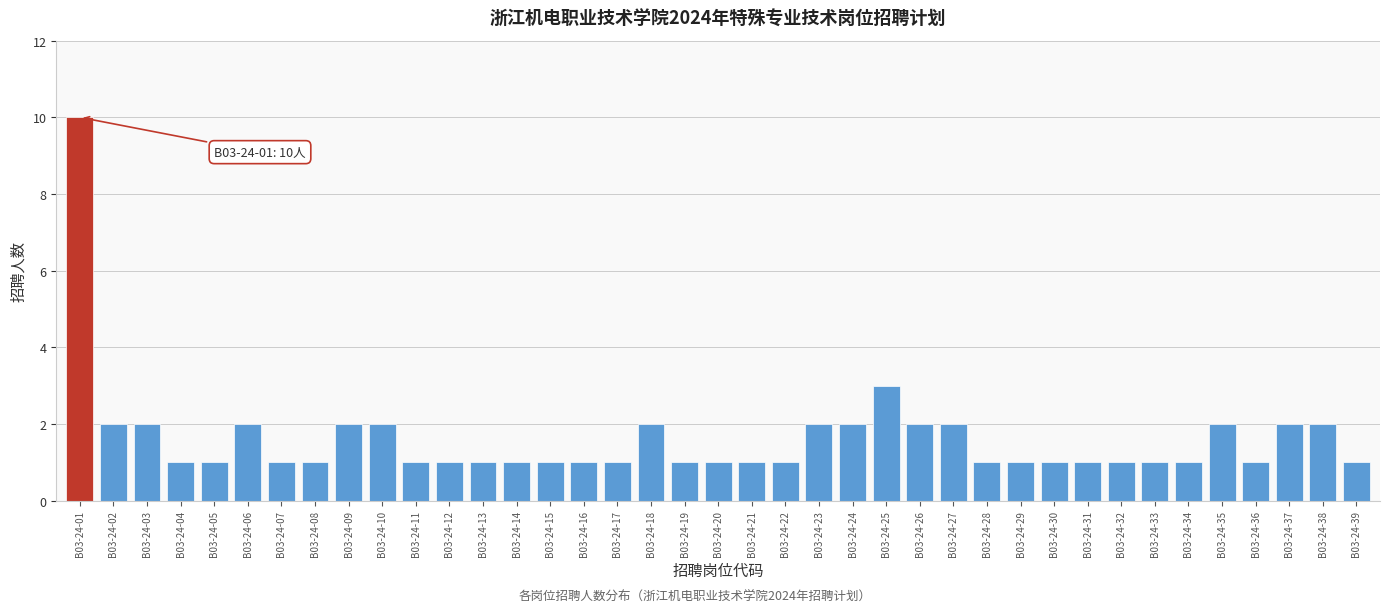

Where is the data nearest to the value 5?

B03-24-25